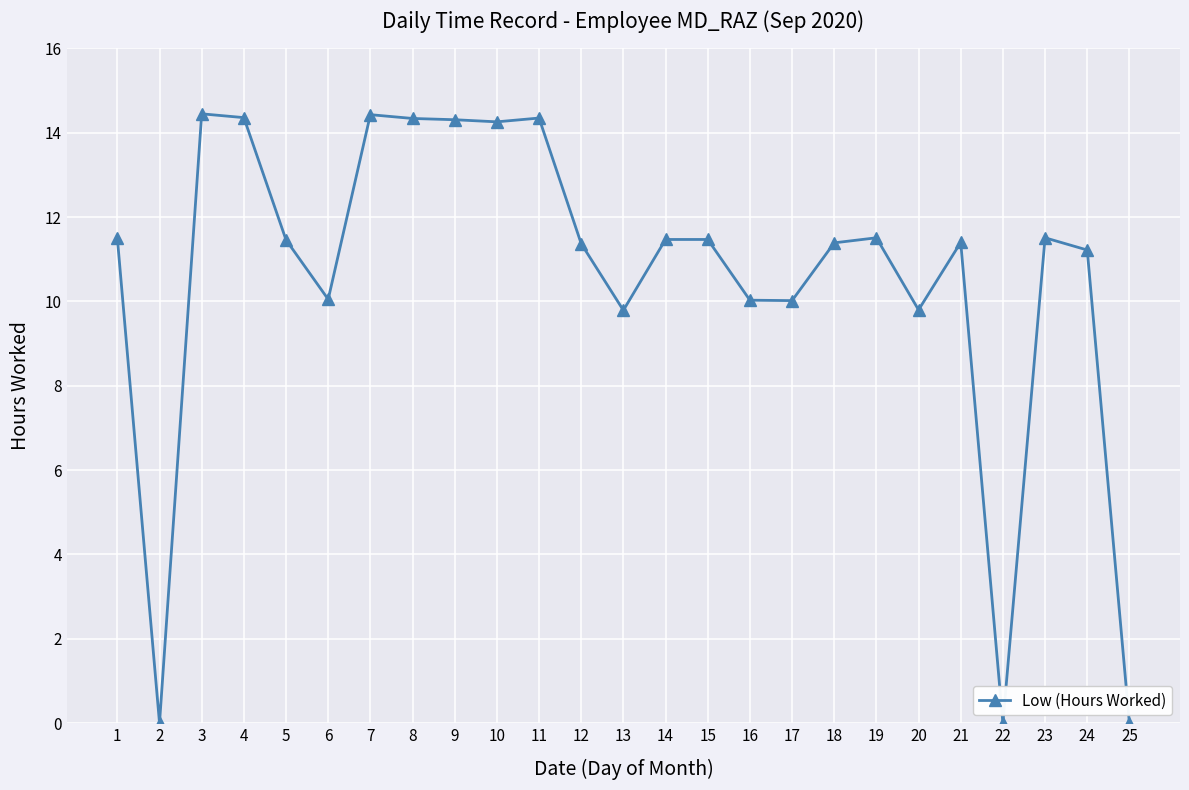

The chart shows a value of 0.0 at 25. True or false?

True